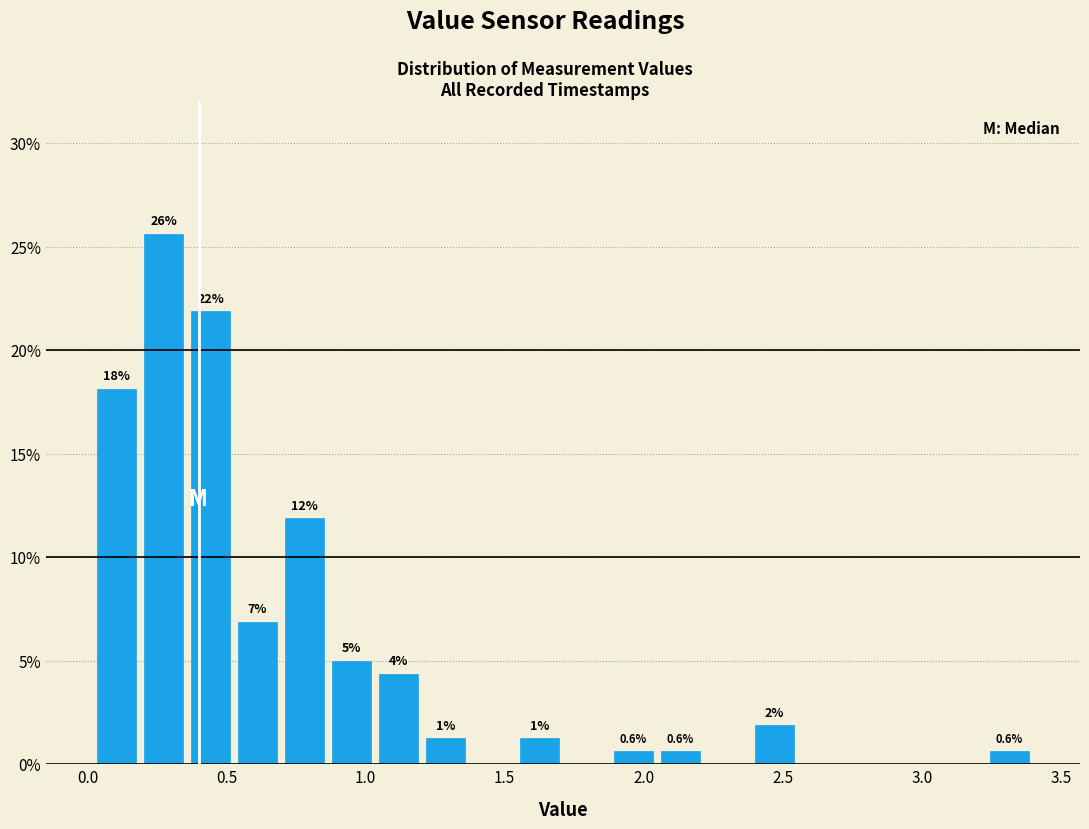

Read against the x-axis, roughly where is the centre of the tallest bar?

0.25